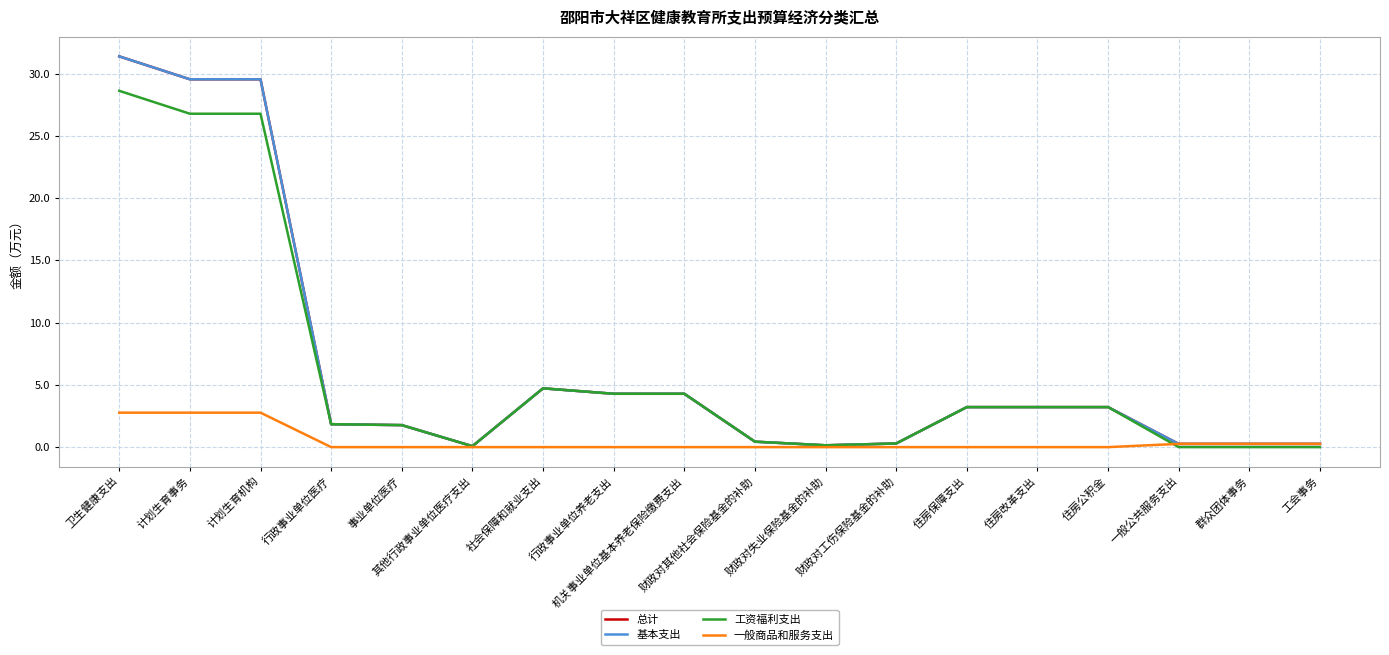

Is it true that 工资福利支出 equals 3.2 at 住房改革支出?

True